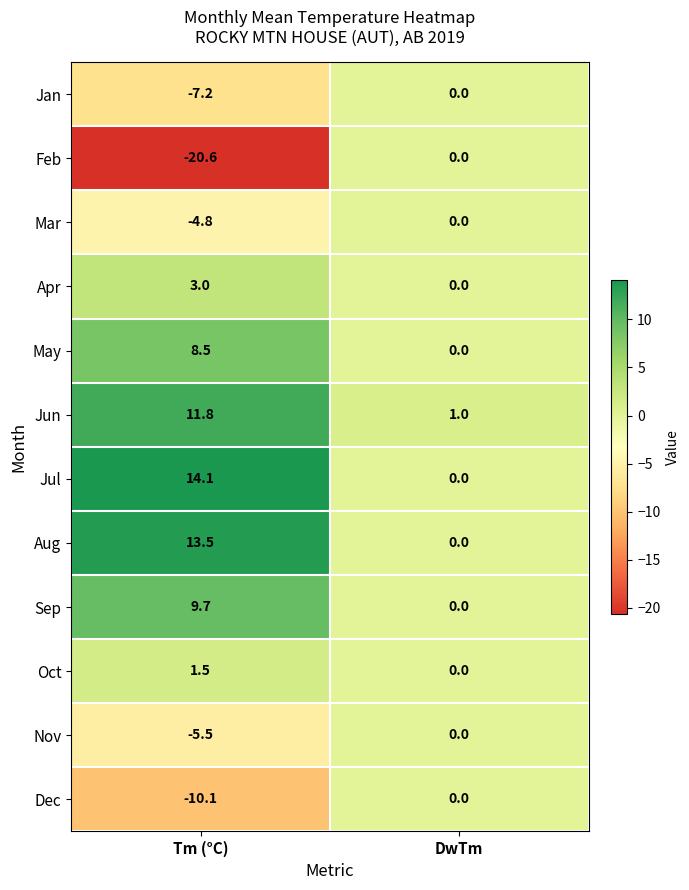

The value of Nov at DwTm is 0.0. True or false?

True